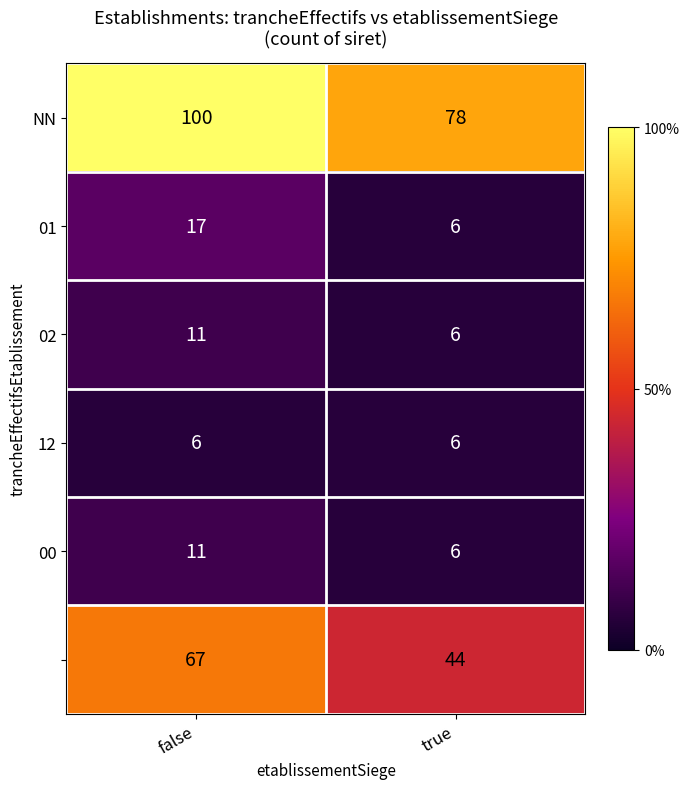

What is the difference between the highest and lowest values at true?

72